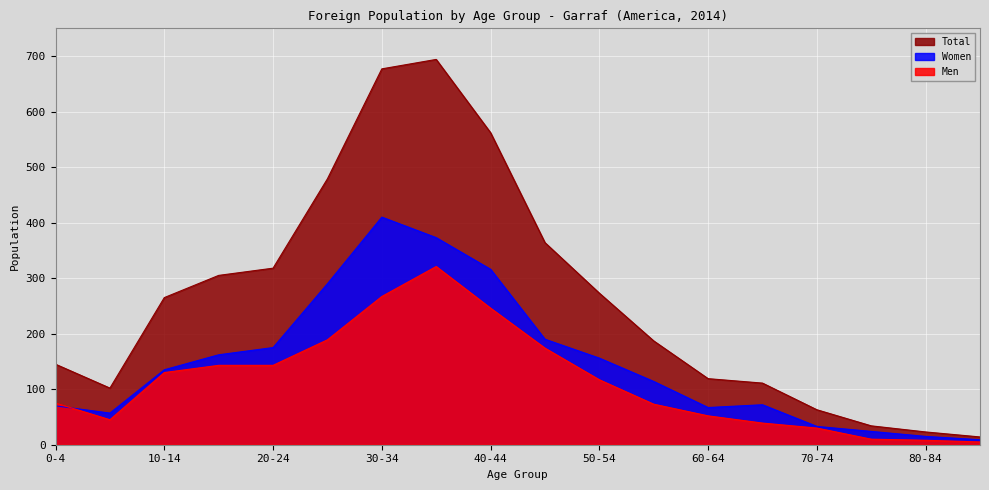

Does the chart display data point markers on the line(s)?

No